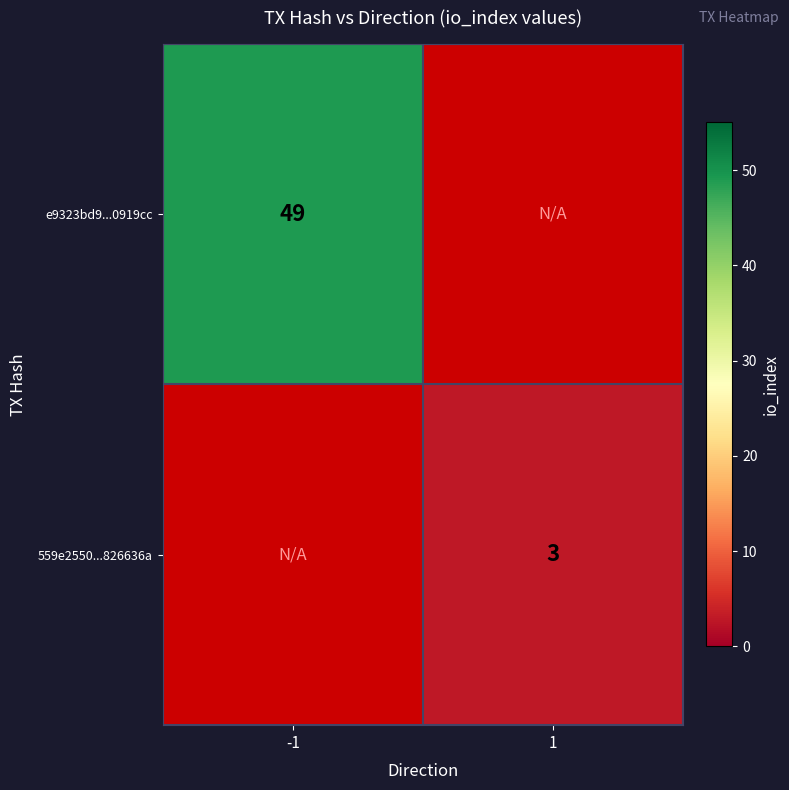

Is it true that e9323bd9...0919cc equals 49 at -1?

True